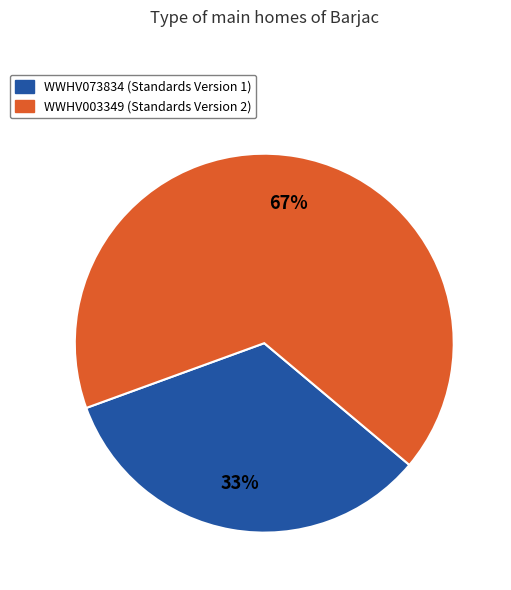

Which has a higher value, WWHV003349 or WWHV073834?

WWHV003349